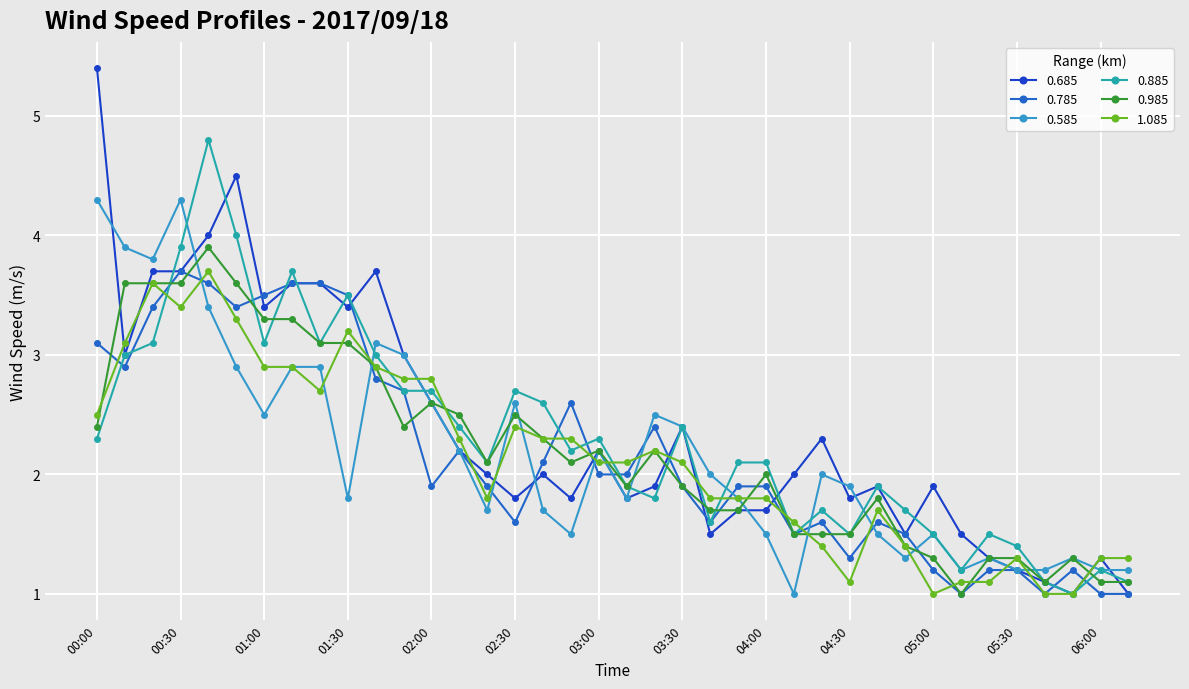

What are all the series names shown in the legend?

0.685, 0.785, 0.585, 0.885, 0.985, 1.085